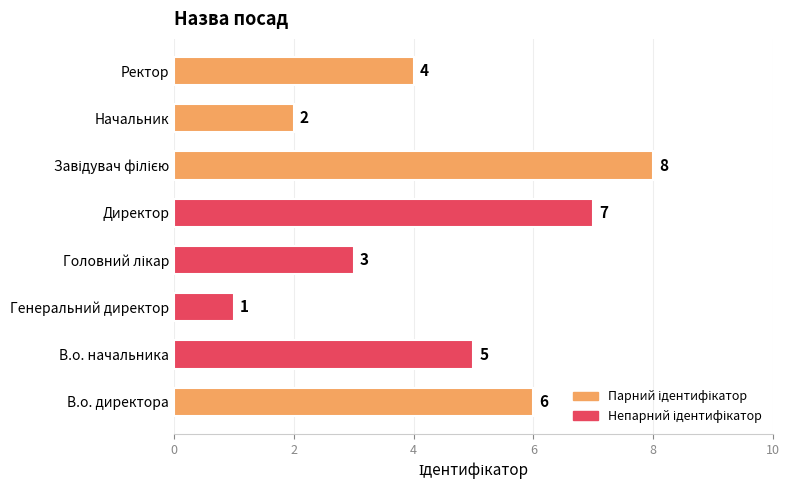

How many distinct data groups are displayed?

1